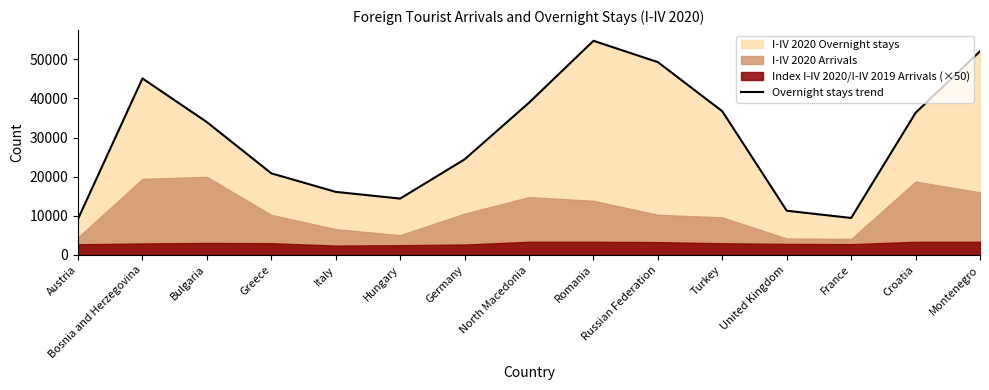

Reading right to left, what are all the values shown in this chart?

Montenegro=52010	Croatia=36310	France=9450	United Kingdom=11305	Turkey=36701	Russian Federation=49246	Romania=54694	North Macedonia=38885	Germany=24416	Hungary=14403	Italy=16118	Greece=20847	Bulgaria=33934	Bosnia and Herzegovina=45079	Austria=9209